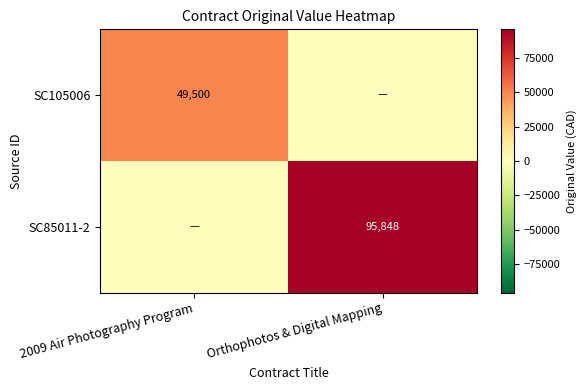

True or false: SC105006 has a value of 74722 at 2009 Air Photography Program.

False